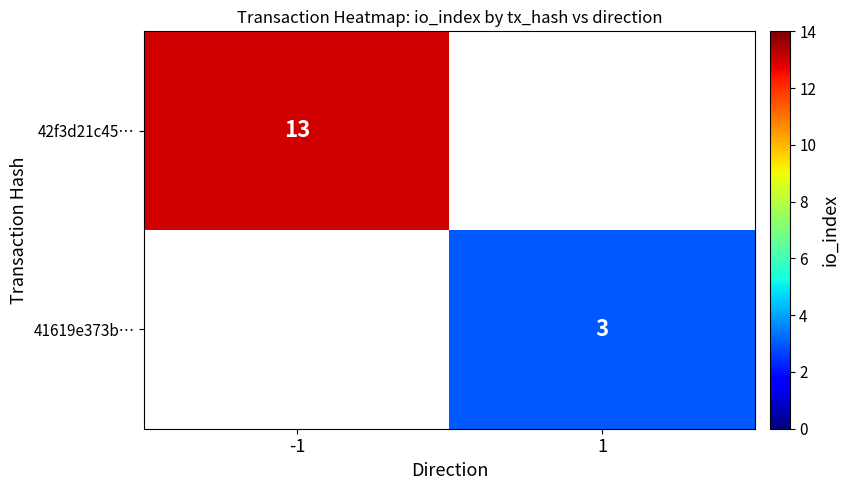

Is the value of 42f3d21c45… at -1 greater than the value of 41619e373b… at 1?

Yes